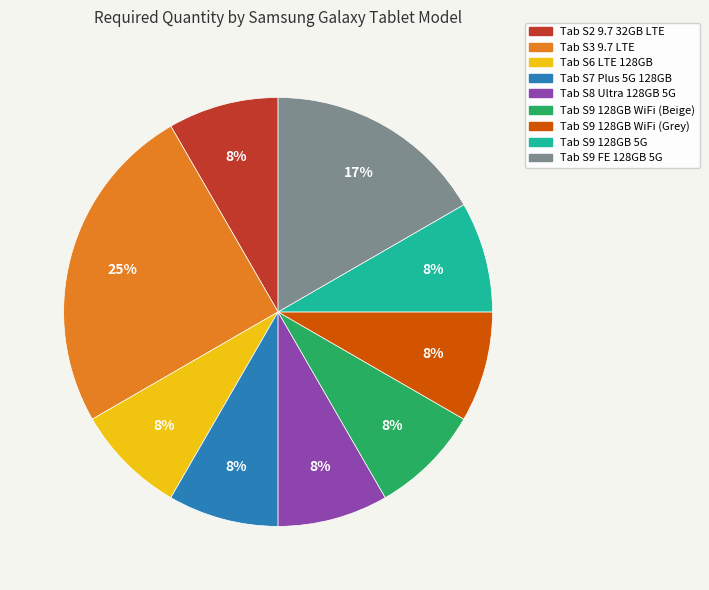

What is the ratio of the value at Tab S9 128GB WiFi (Grey) to the value at Tab S9 128GB 5G?

1.0